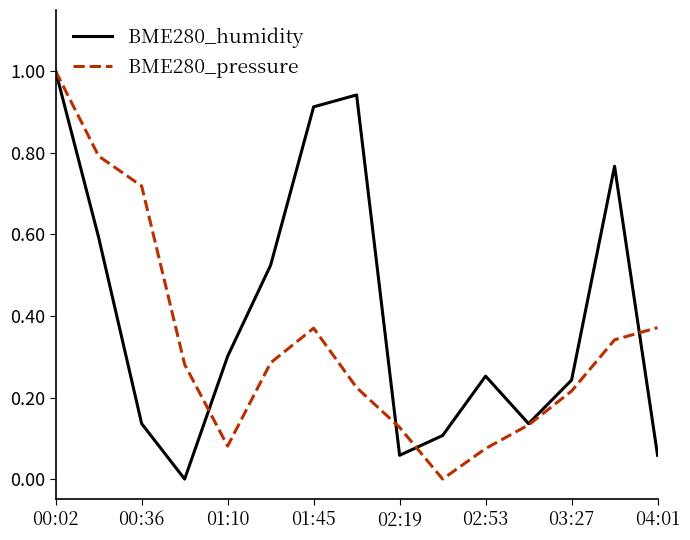

Rank the series by their average value, from lowest to highest.

BME280_pressure, BME280_humidity